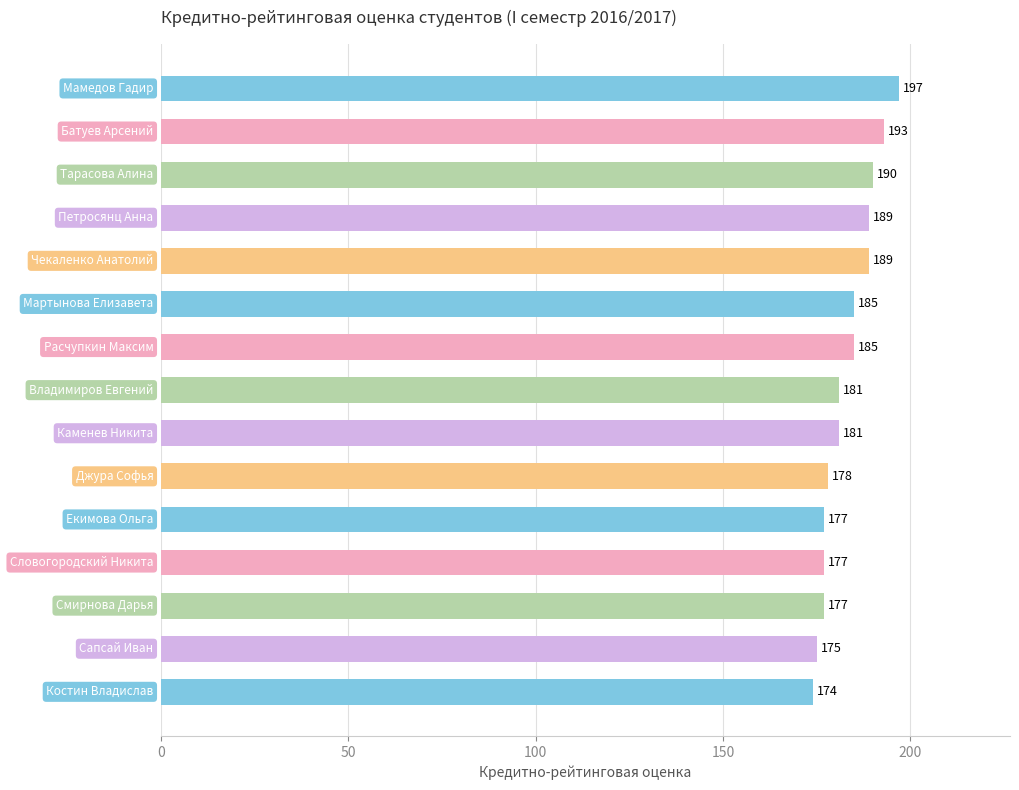

What is the sum of all values?

2748